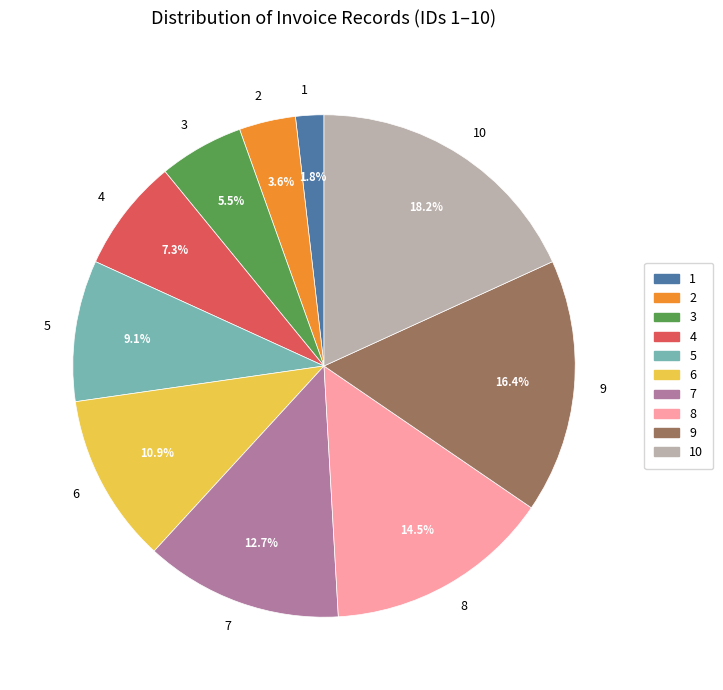

Count the number of slices in the pie.

10